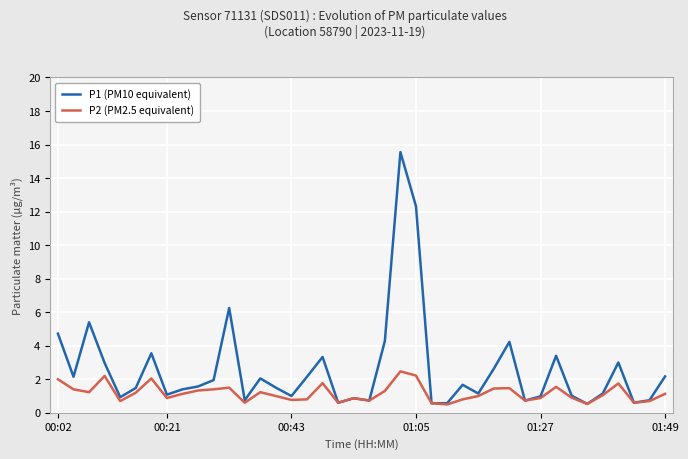

Rank the series by their maximum value, from highest to lowest.

P1 (PM10 equivalent), P2 (PM2.5 equivalent)